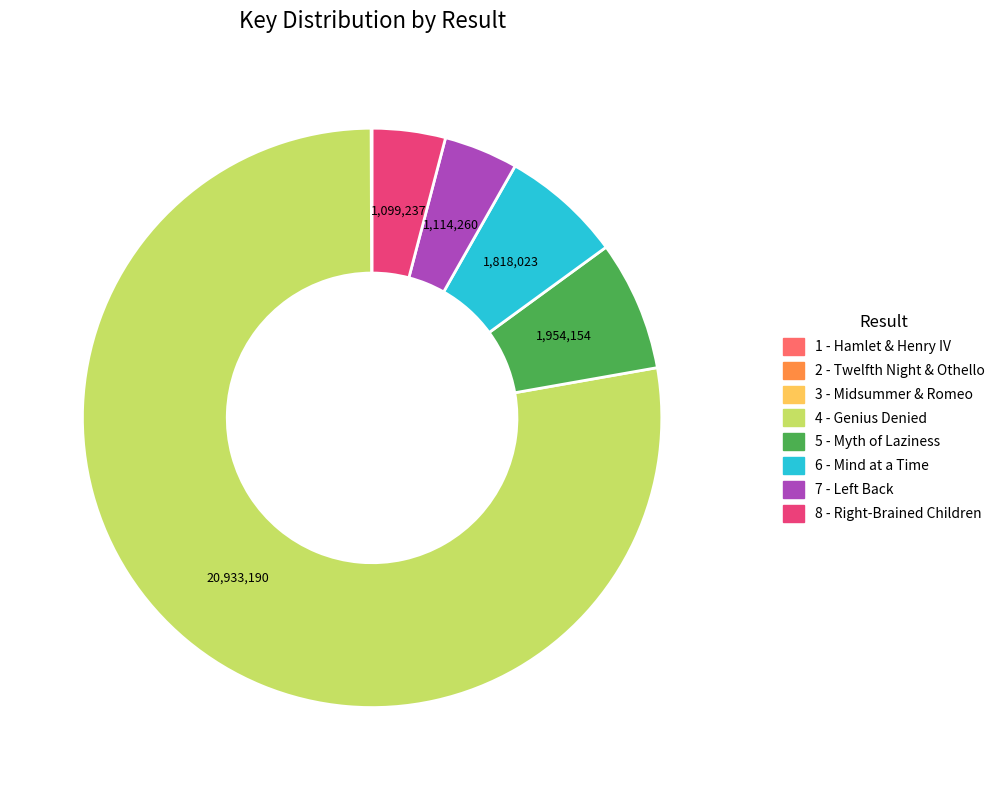

Between 4 - Genius Denied and 6 - Mind at a Time, which is larger?

4 - Genius Denied